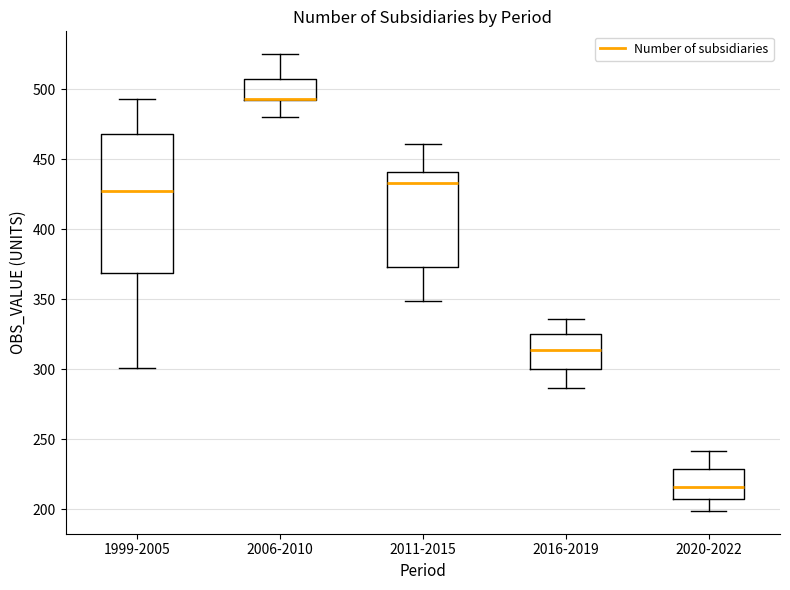

Reading left to right, read every box against the y-axis: the position of its median line, the range the box covers, and the ends of its whiskers. The values are not printed on the chart, so give them approximately, as read against the axis.

1999-2005: median 425, box 370 to 470, whiskers 300 to 495
2006-2010: median 495 (drawn on the box's lower edge), box 490 to 505, whiskers 480 to 525
2011-2015: median 435, box 375 to 440, whiskers 350 to 460
2016-2019: median 315, box 300 to 325, whiskers 285 to 335
2020-2022: median 215, box 210 to 230, whiskers 200 to 240